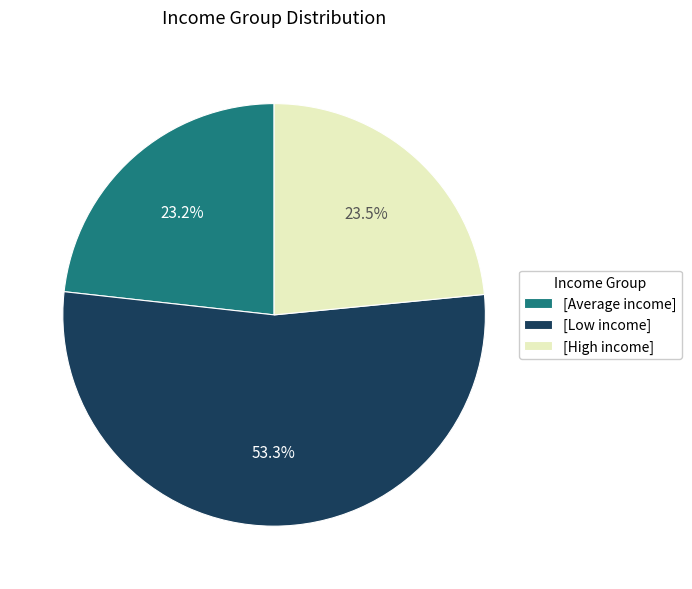

Which slice is the largest?

[Low income]